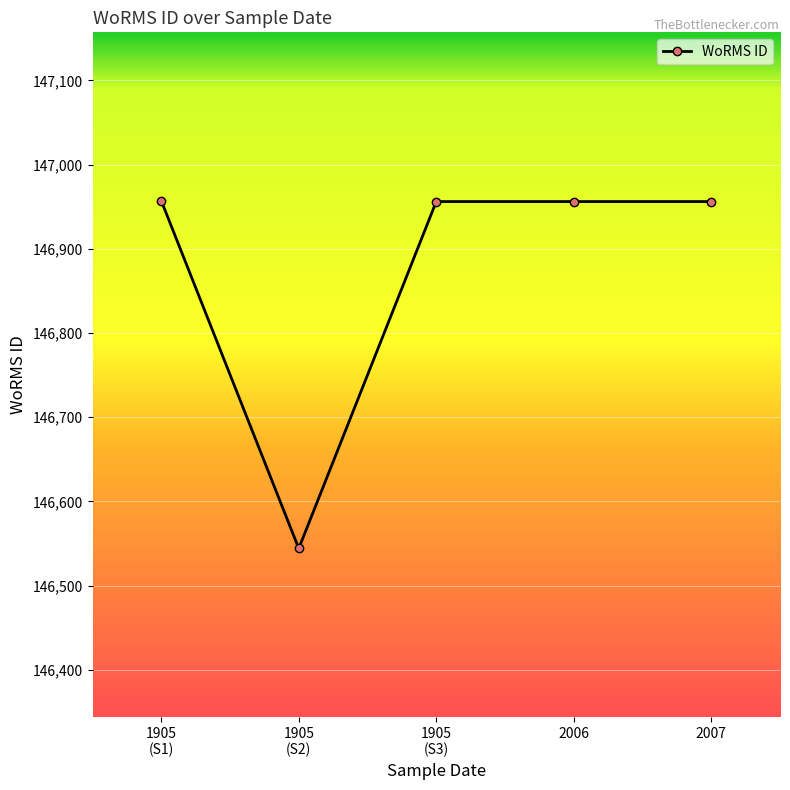

How many lines are shown in the chart?

1